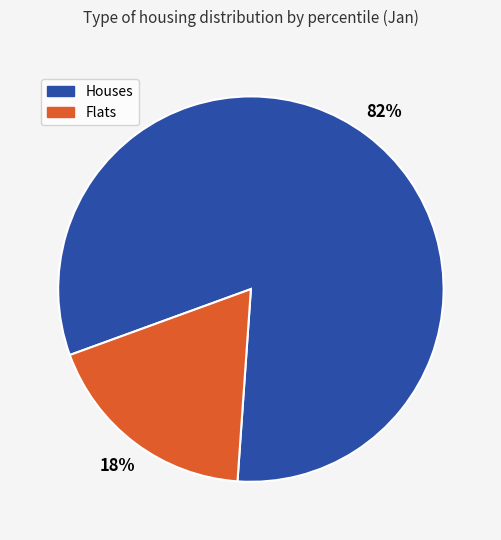

Does any single category account for the majority?

Yes